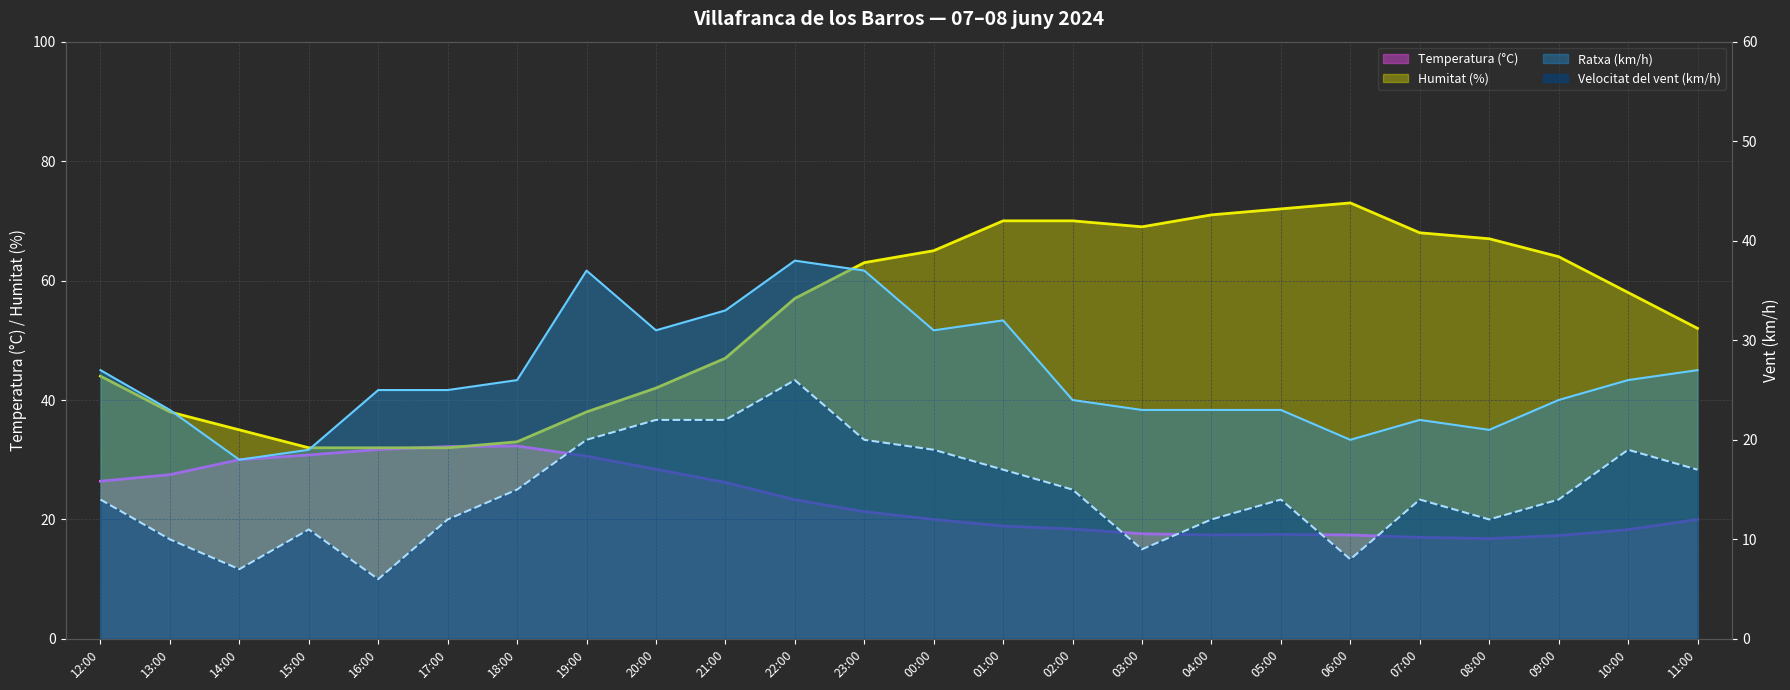

Which has a higher value, 08:00 or 17:00?

17:00